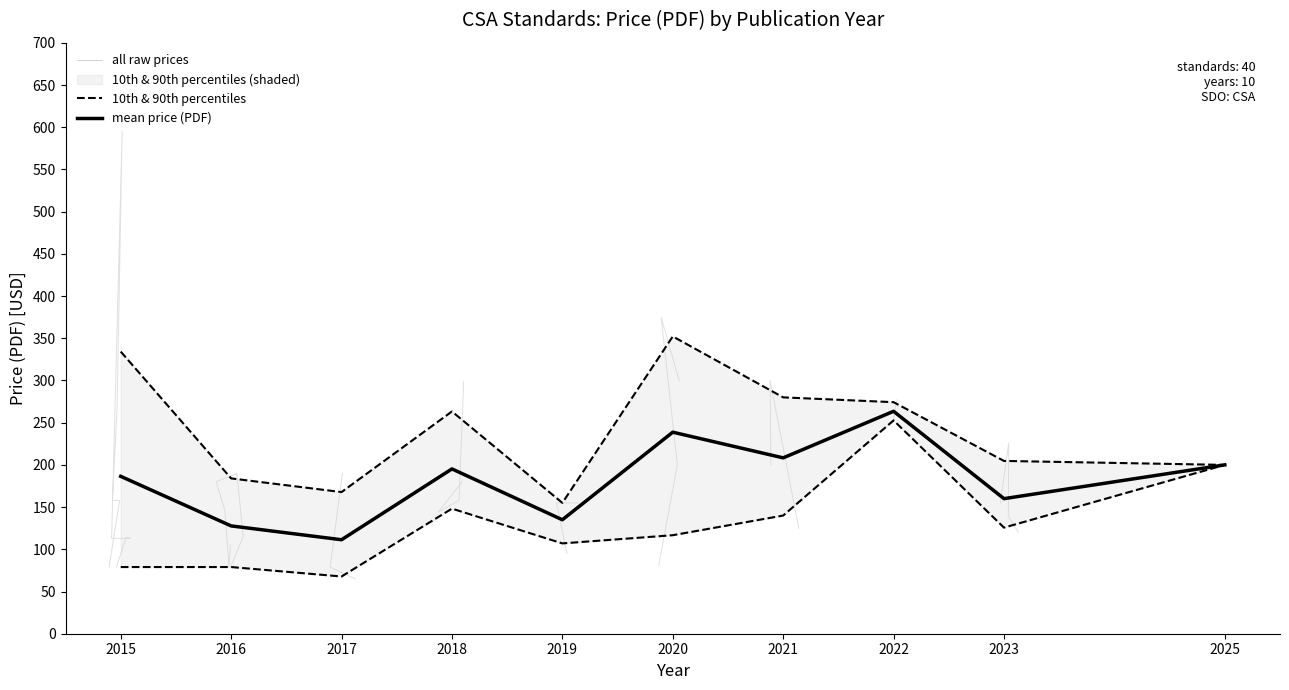

Where is 10th & 90th percentiles nearest to the value 160?

2018